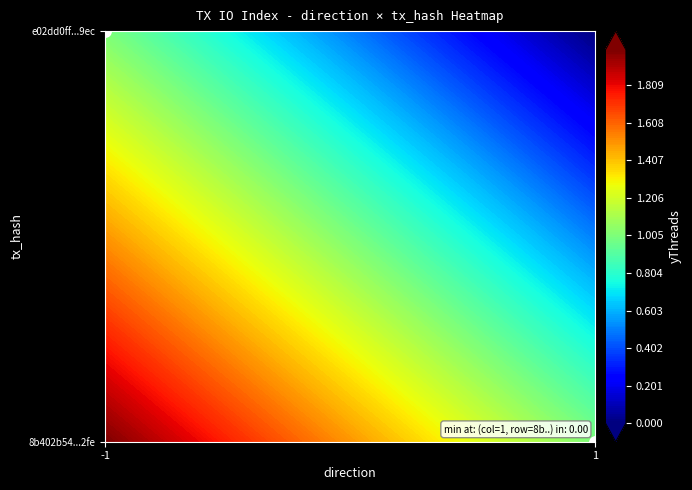

Count the number of data series in this chart.

1